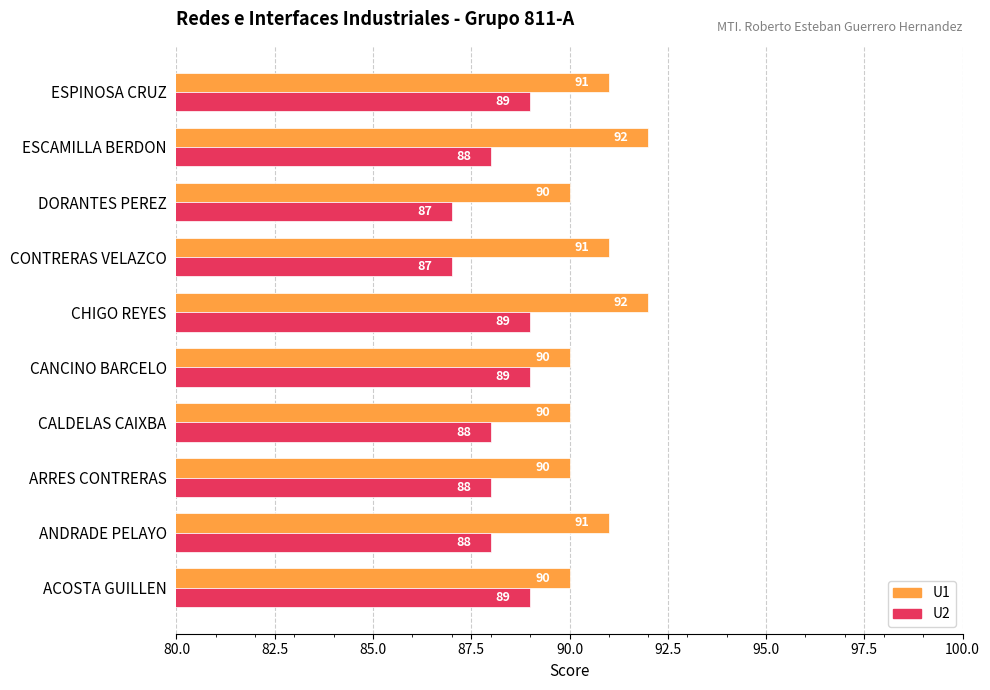

What are all the series names shown in the legend?

U1, U2